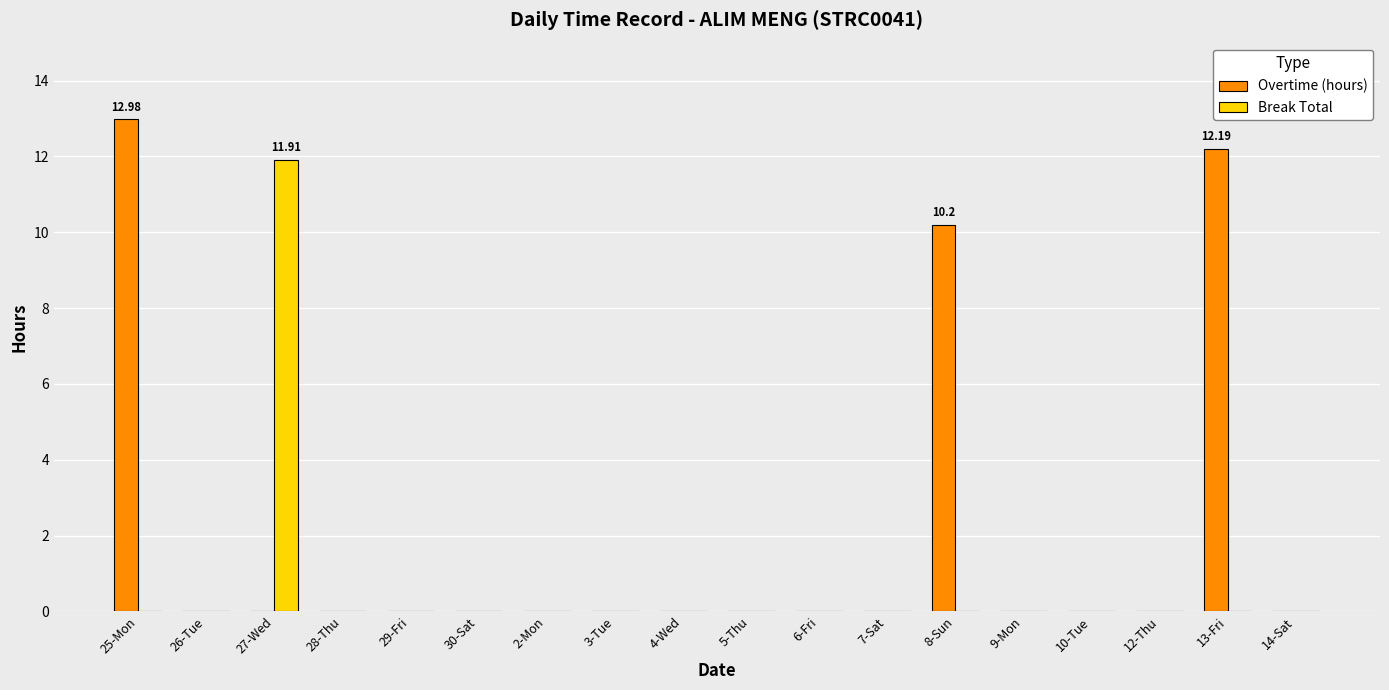

How many data points does each series have?

18